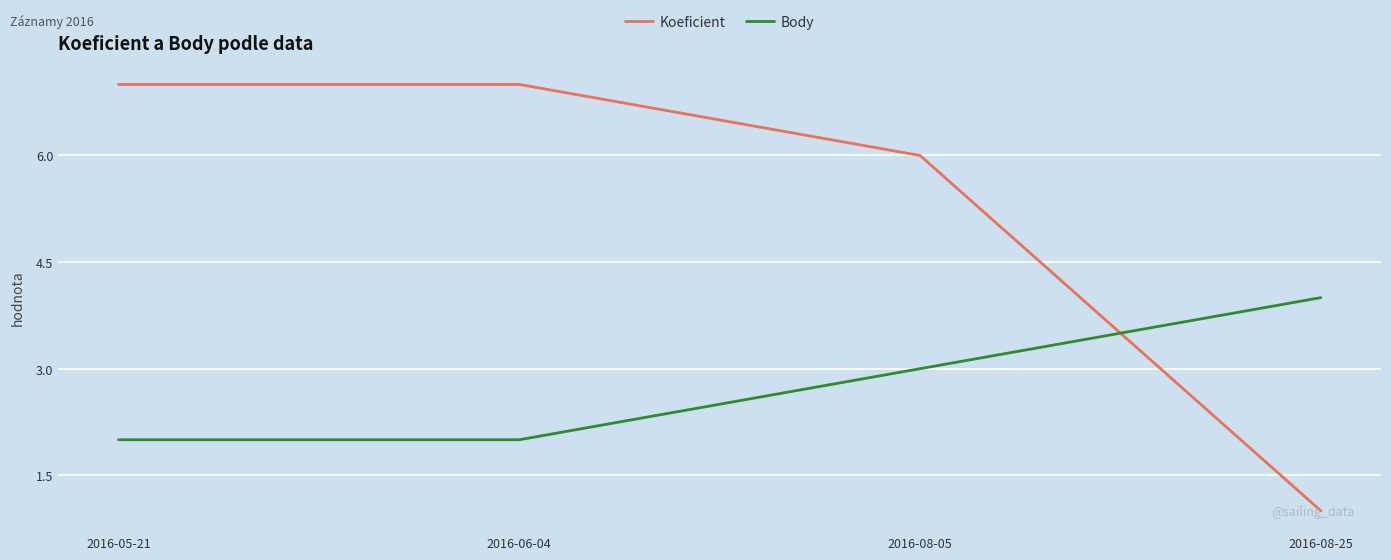

What is the difference between the highest and lowest values at 2016-08-25?

3